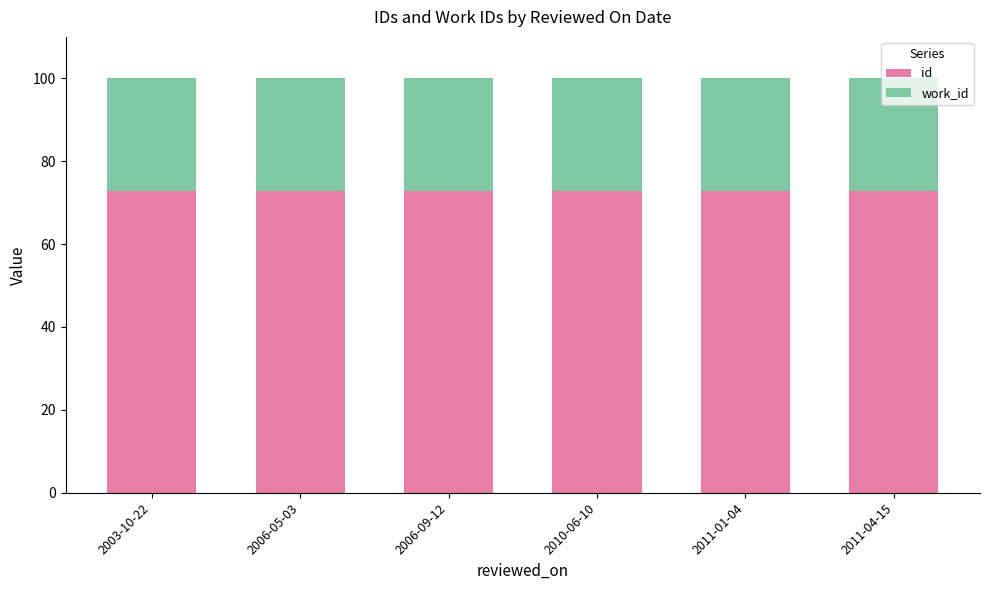

What is the sum of the id values at 2006-05-03 and 2003-10-22?

145.8